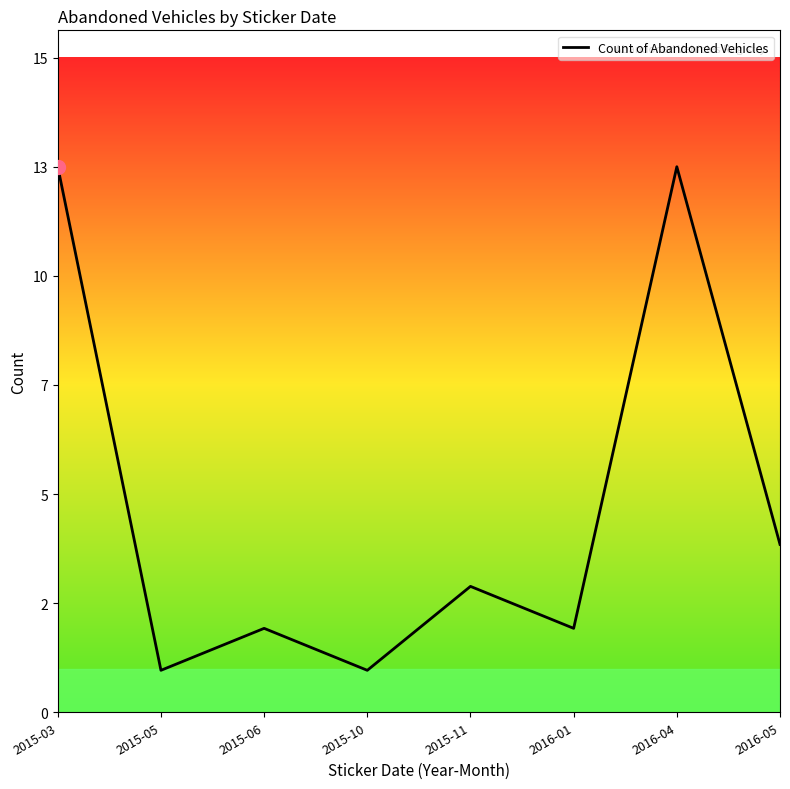

What is the ratio of the value at 2016-05 to the value at 2016-01?

2.0